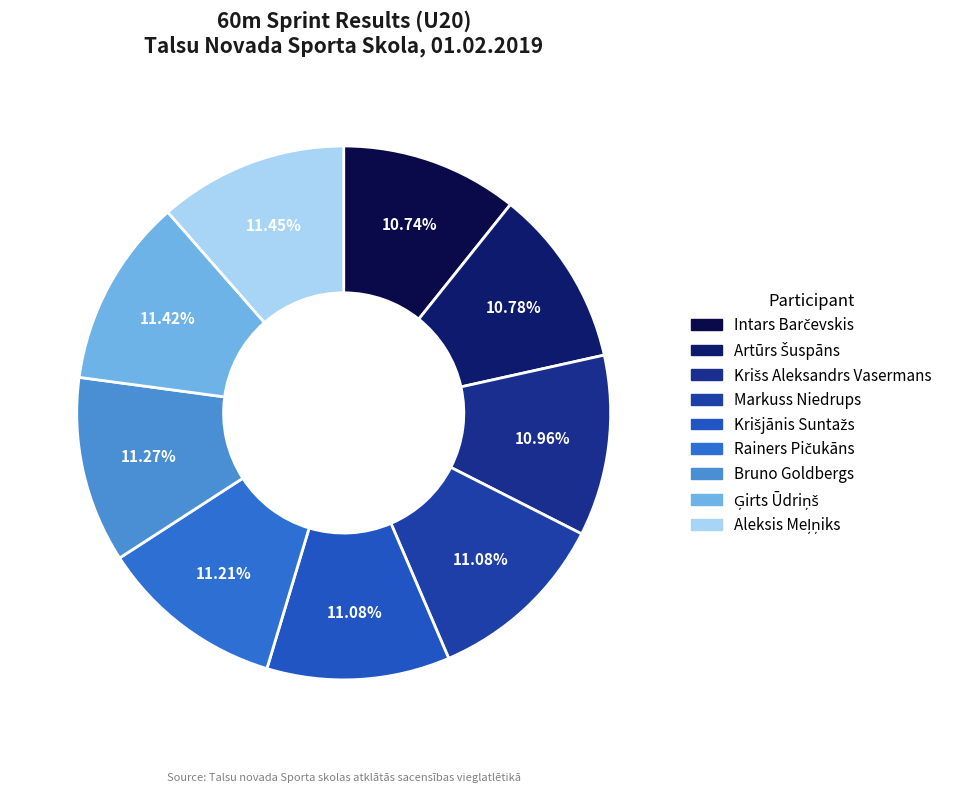

What is the smallest slice in the pie chart?

Intars Barčevskis